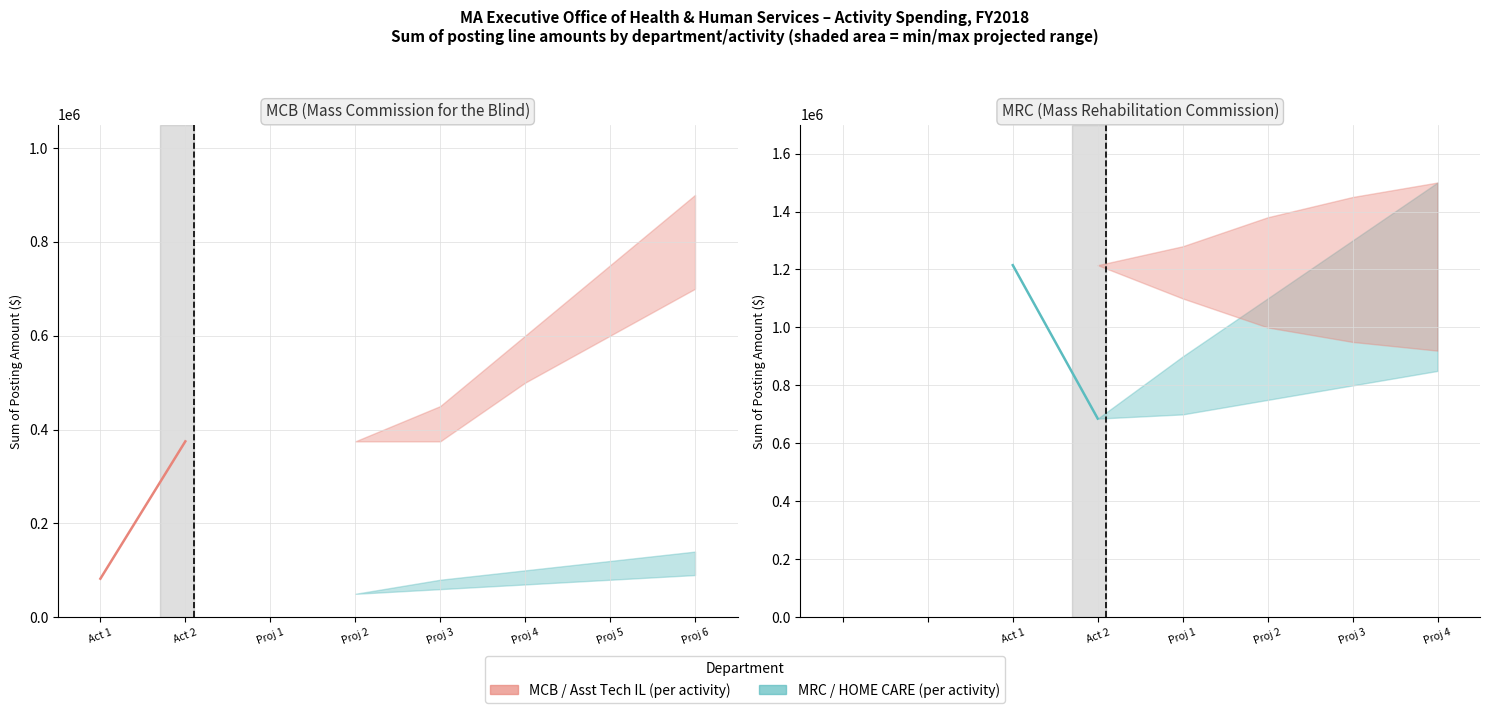

Rank the series at Act 2 from highest to lowest value.

MRC Spending, MCB Spending